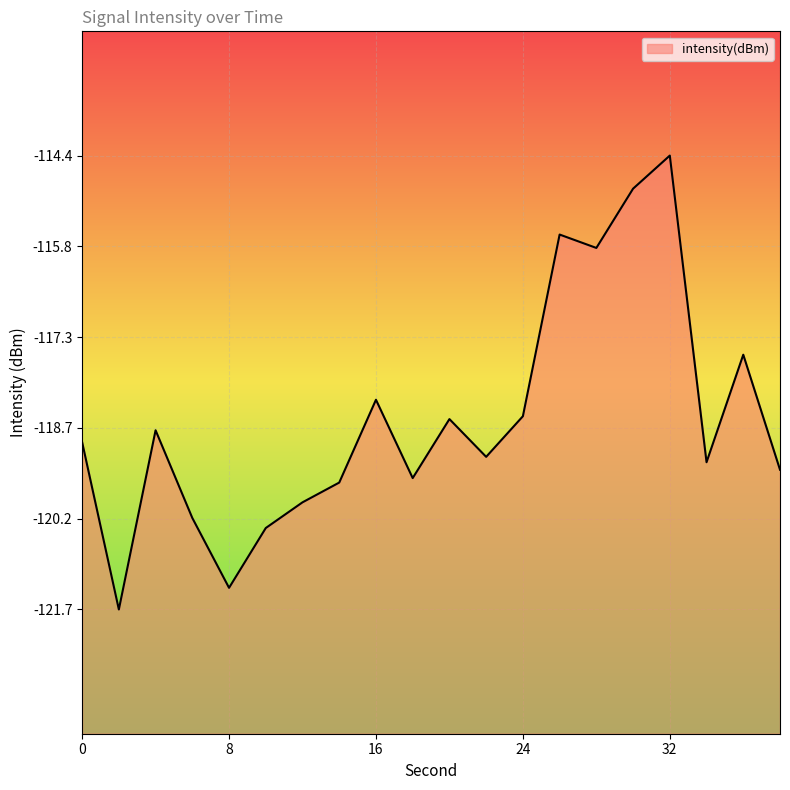

At which category does the chart reach its minimum across all series?

2